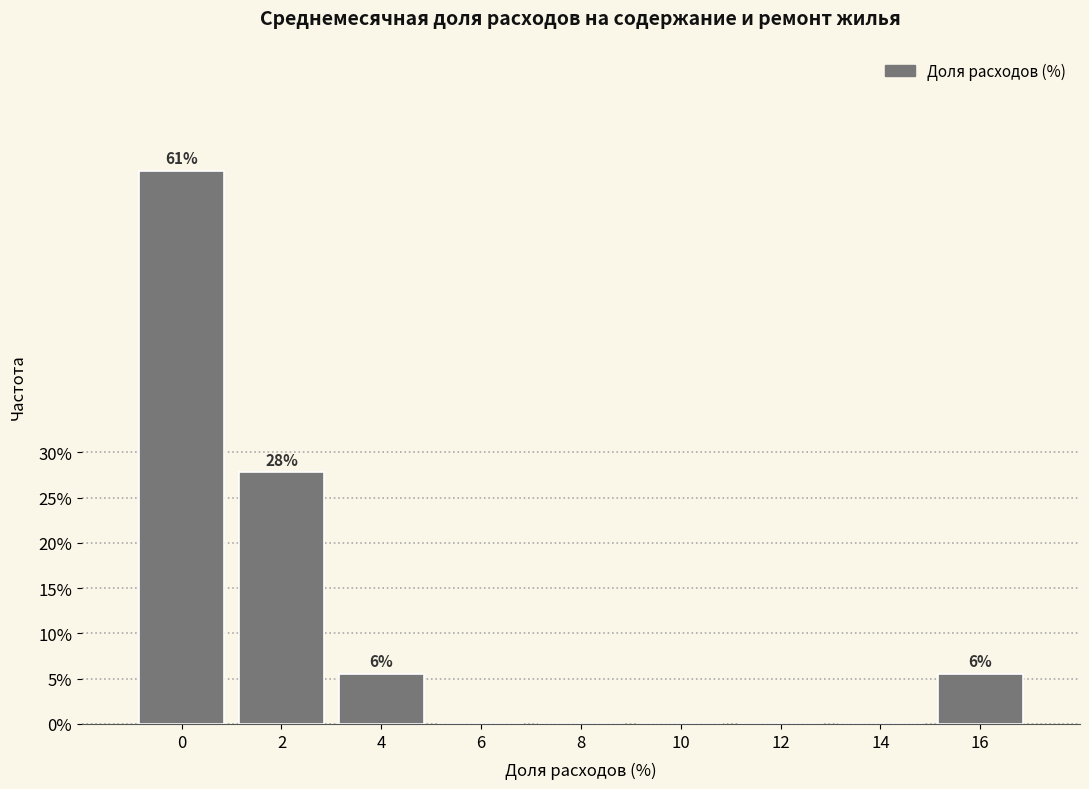

Reading left to right, list all the values displayed in this chart.

0=61.1	2=27.8	4=5.6	6=0.0	8=0.0	10=0.0	12=0.0	14=0.0	16=5.6